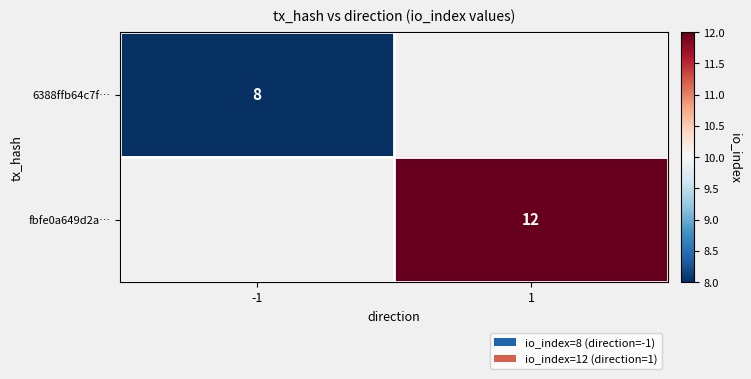

What is the minimum value shown in the chart?

8.0